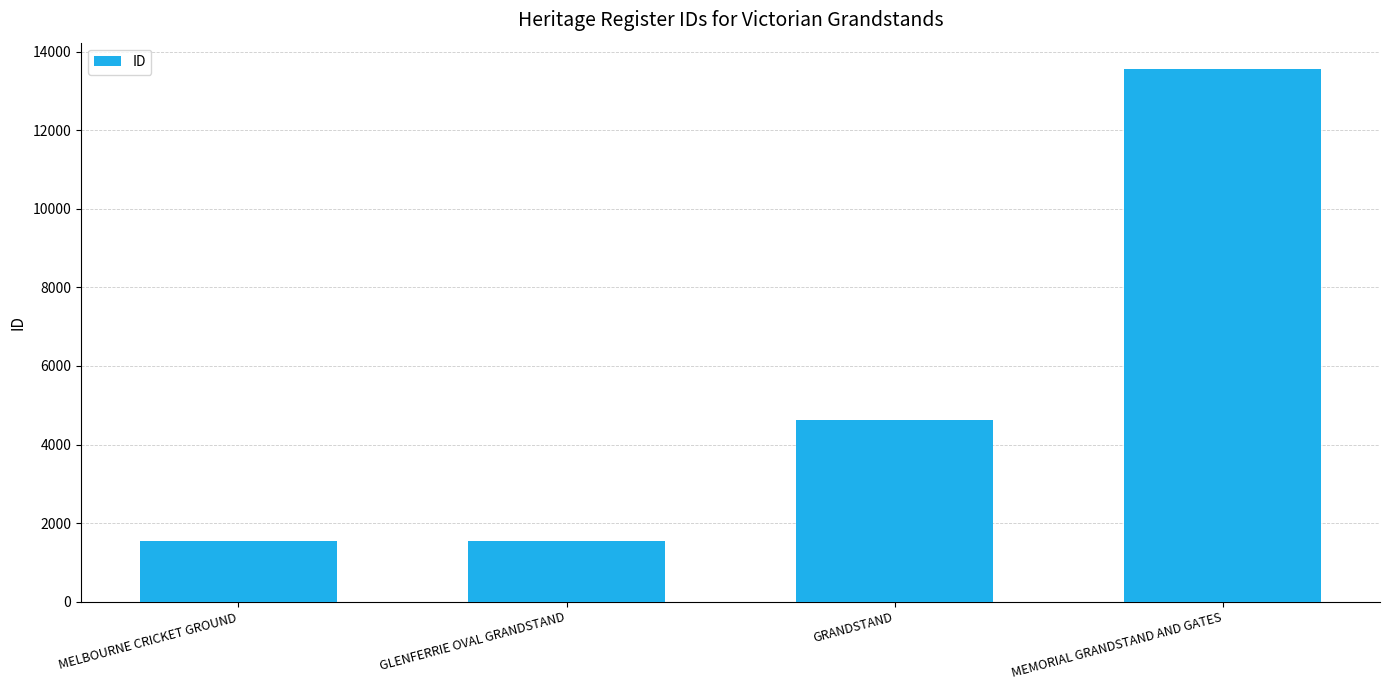

True or false: the data shows 4621 at GRANDSTAND.

True